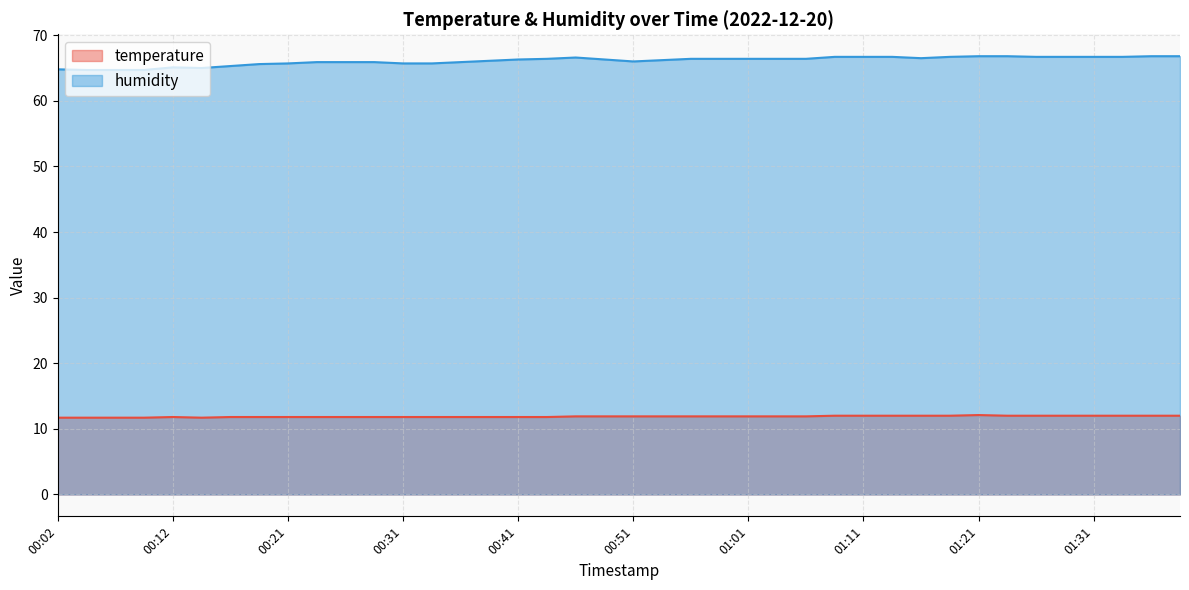

What is the label of the 26th point from the right?

00:36